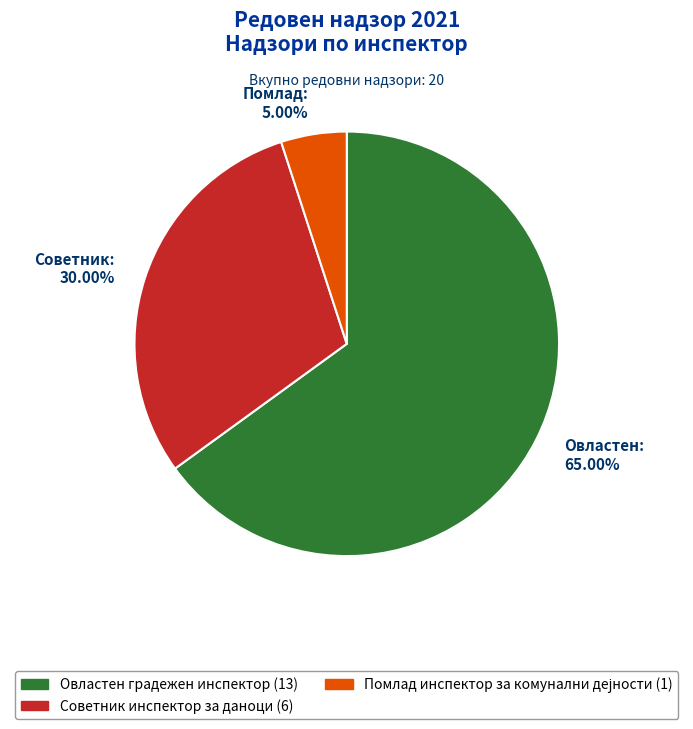

Do Овластен градежен инспектор (13) and Советник инспектор за даноци (6) together represent more than half of the pie?

Yes